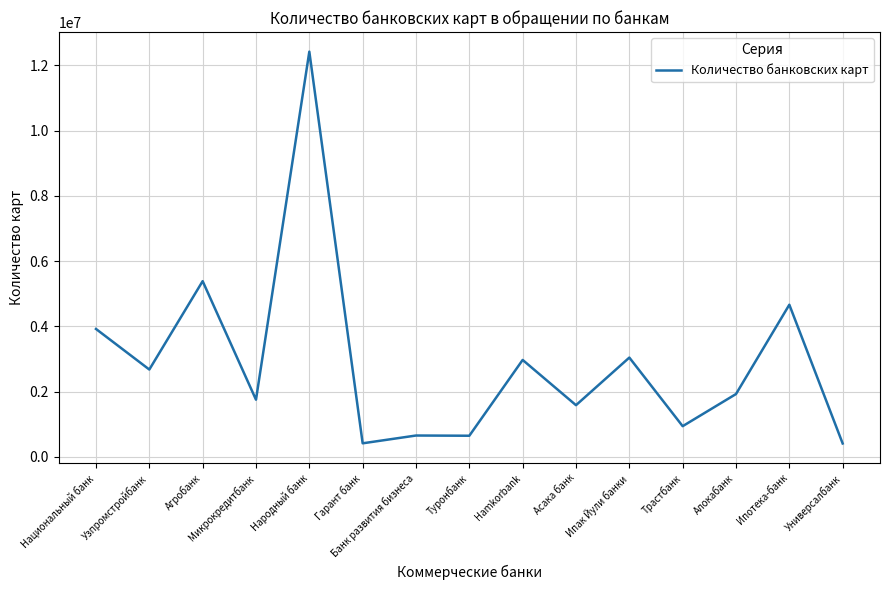

The chart shows a value of 5384180 at Агробанк. True or false?

True